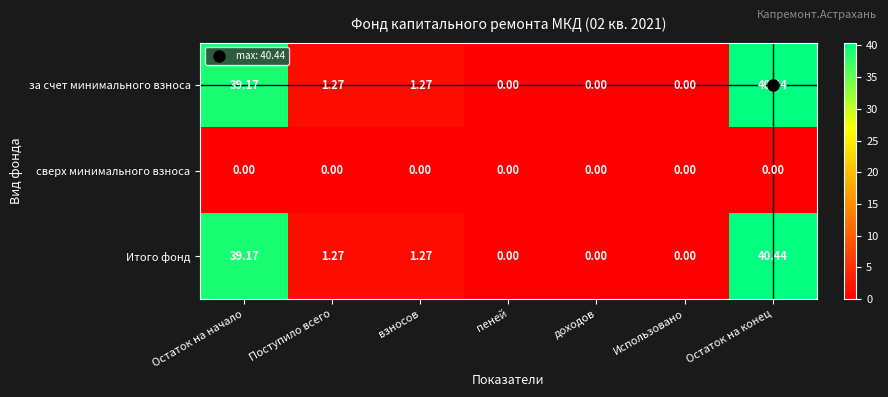

How many data points in за счет минимального взноса are less than 1?

3